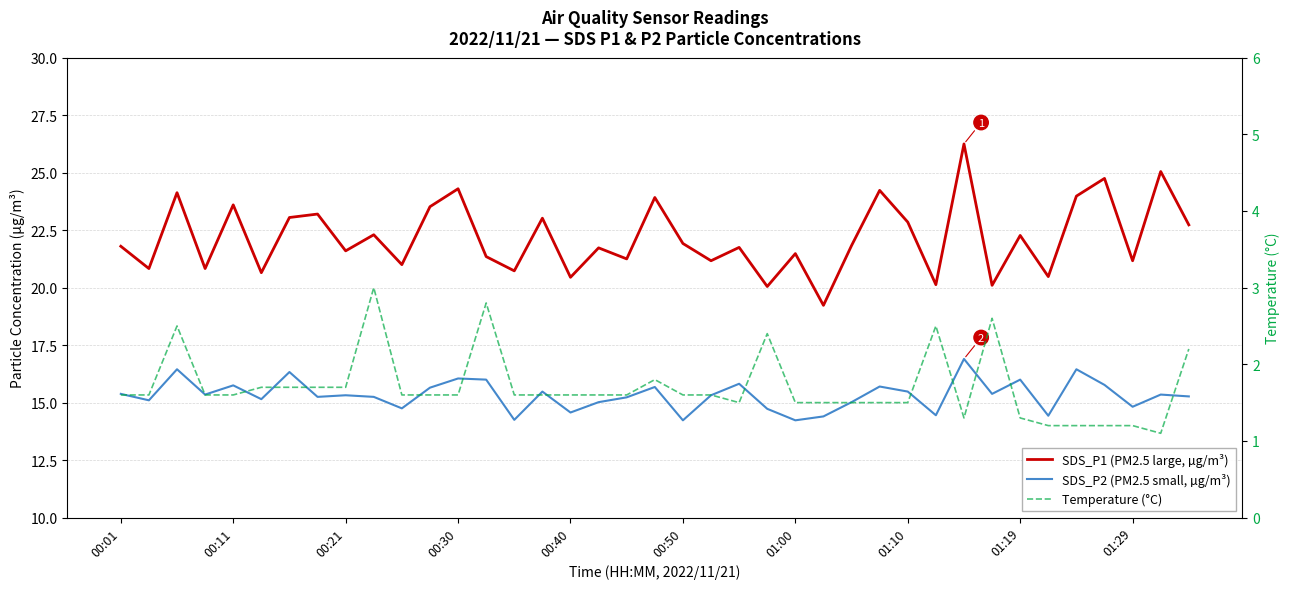

What is the total value across all series at 37?

41.5